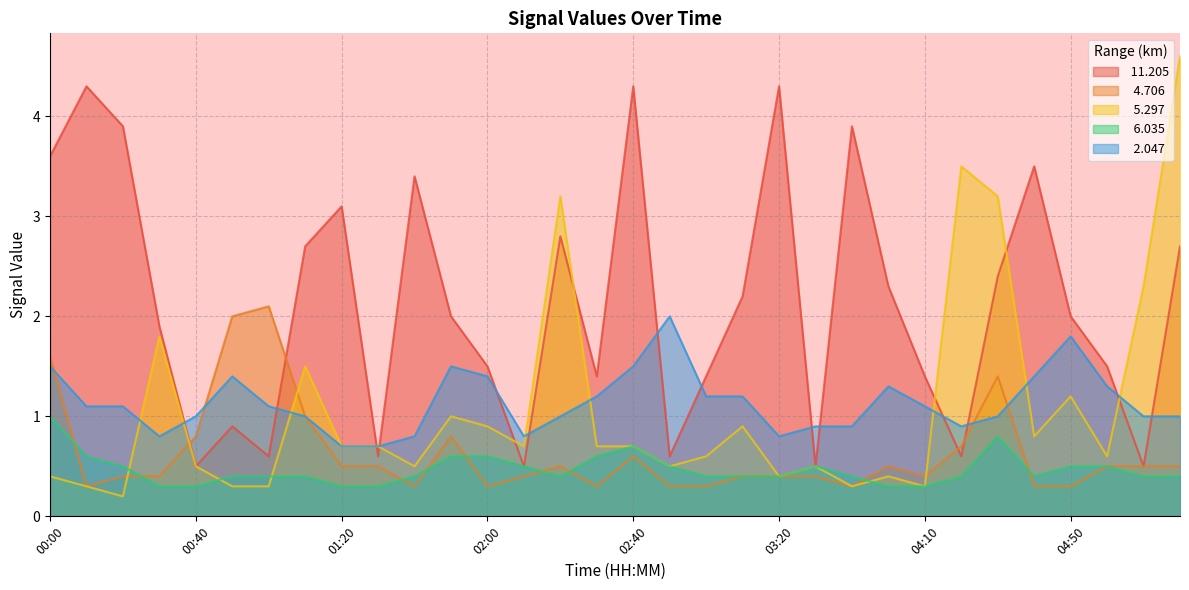

What is the difference between the  11.205 values at 02:50 and 04:40?

2.9